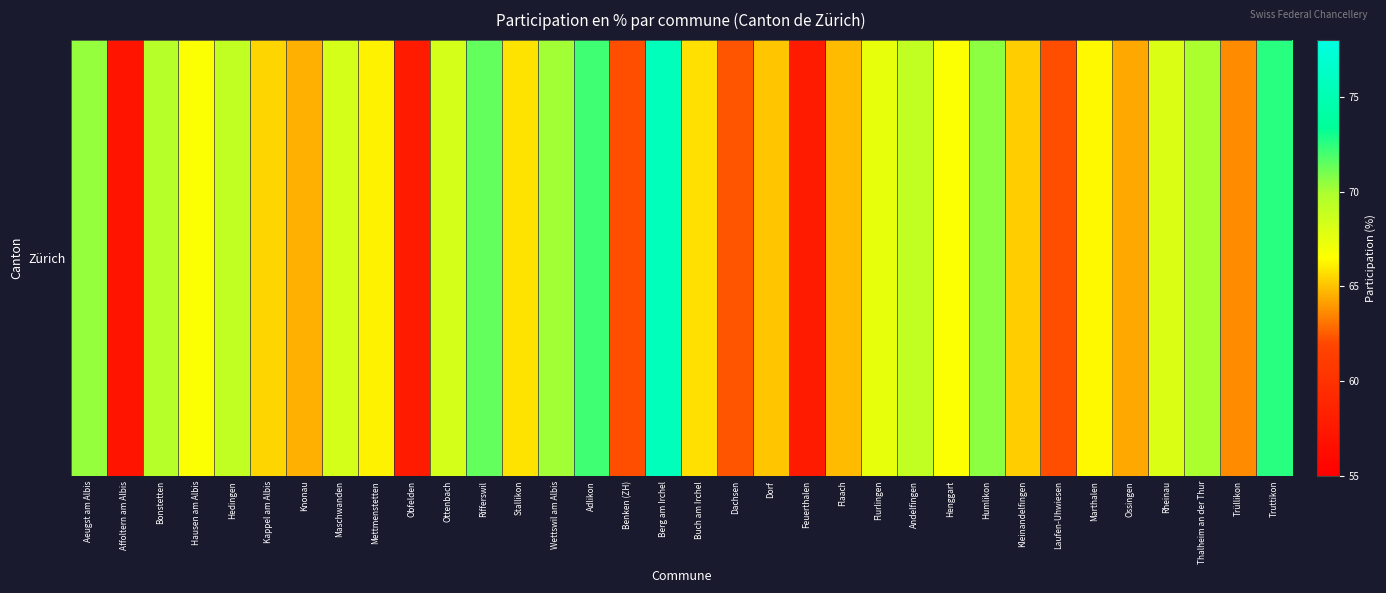

Reading left to right, extract all data points from this chart.

70.4	57.1	69.5	66.6	69.1	65.5	64.6	68.3	66.2	57.8	68.3	71.4	65.8	70.1	72.1	62.1	75.6	65.7	62.3	65.1	57.8	64.8	67.4	69.1	66.6	70.6	65.3	62.1	66.4	64.4	68.0	70.0	63.7	72.6